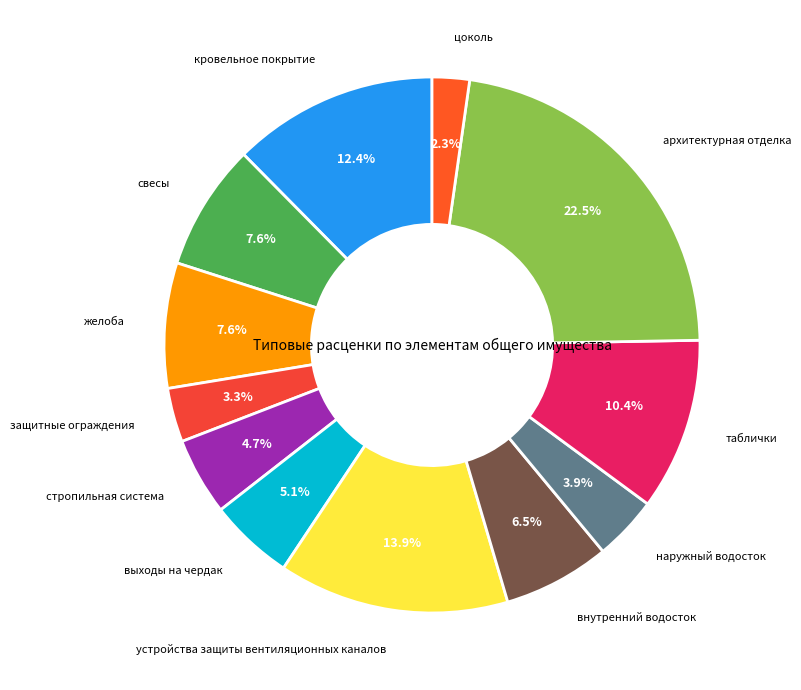

What portion of the pie excludes защитные ограждения?

96.7%